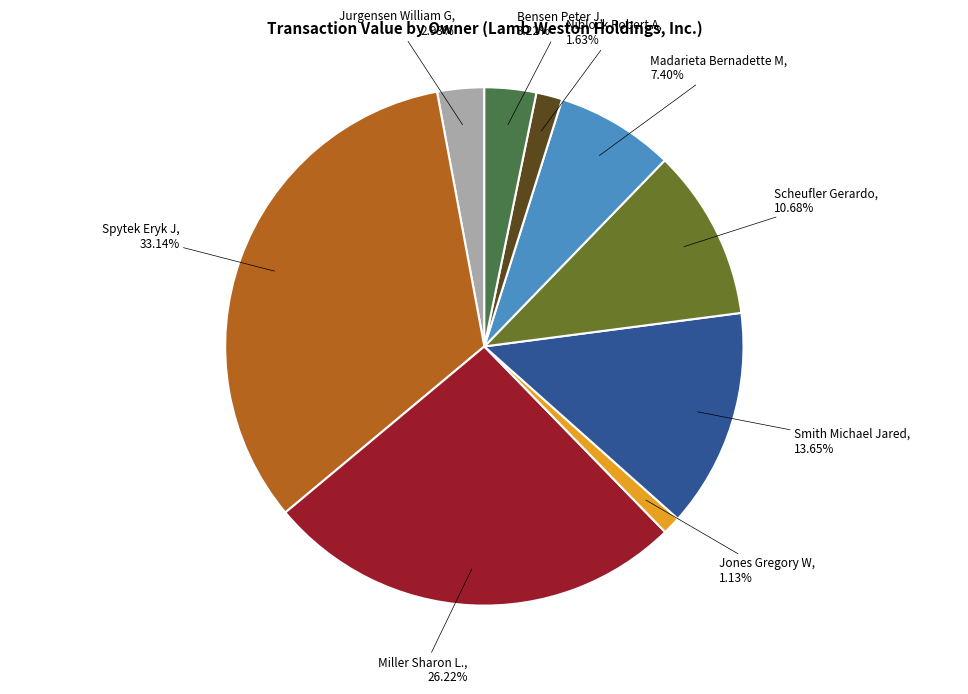

How much of the chart is everything except Jones Gregory W?

98.9%